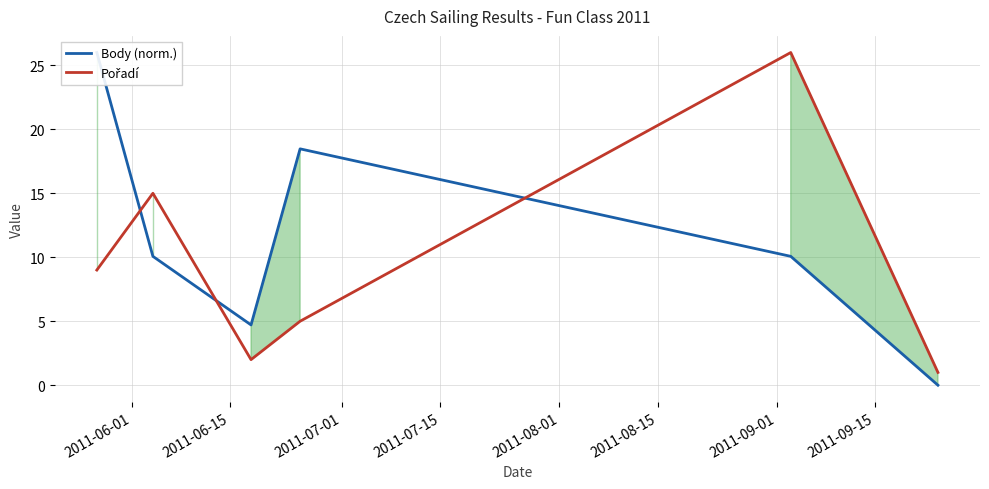

Which series has the widest spread of values?

Body (norm.)